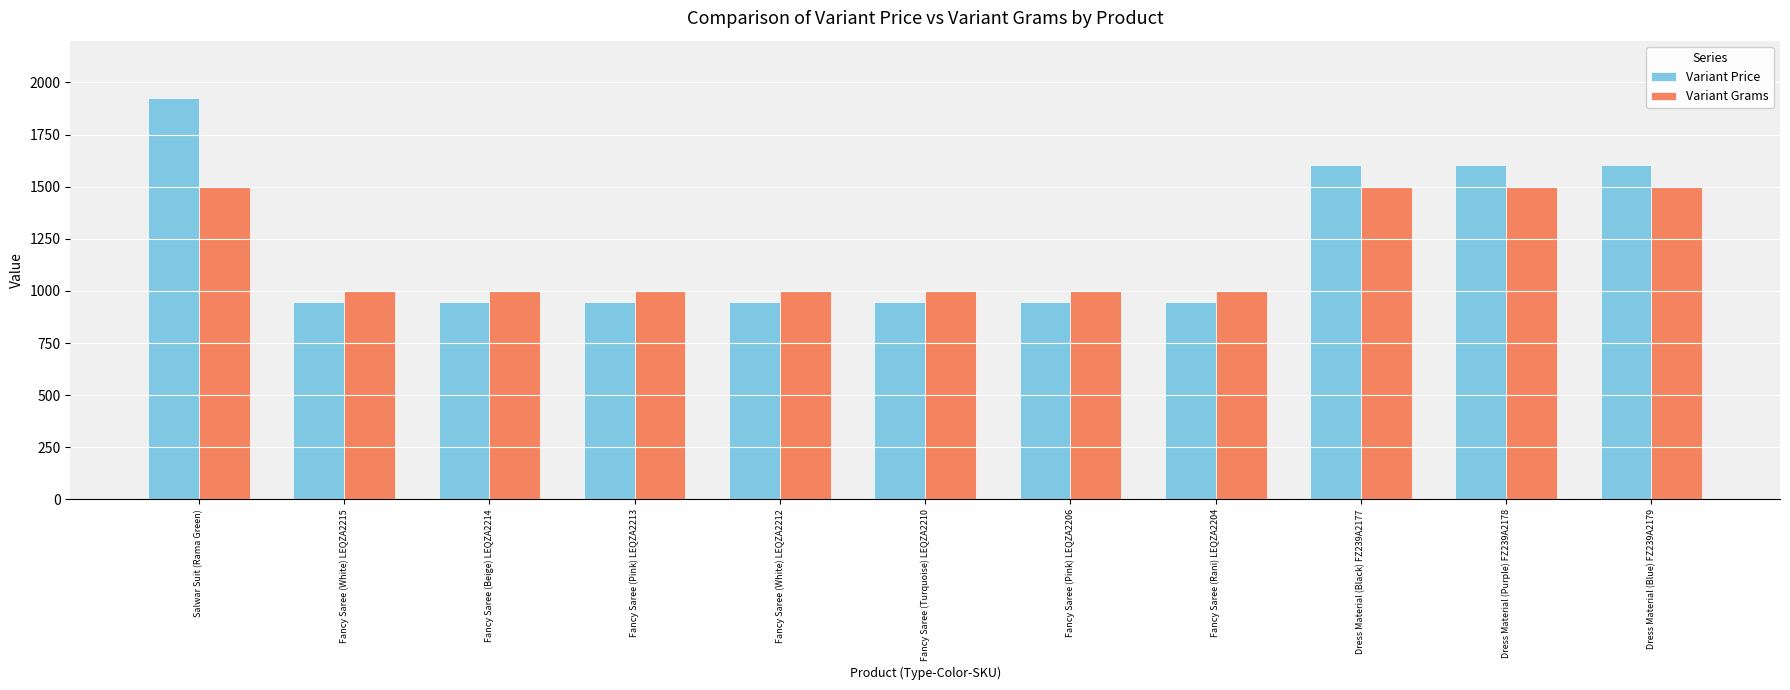

Is the value of Variant Grams at Salwar Suit (Rama Green) greater than the value of Variant Price at Fancy Saree (Beige) LEQZA2214?

Yes